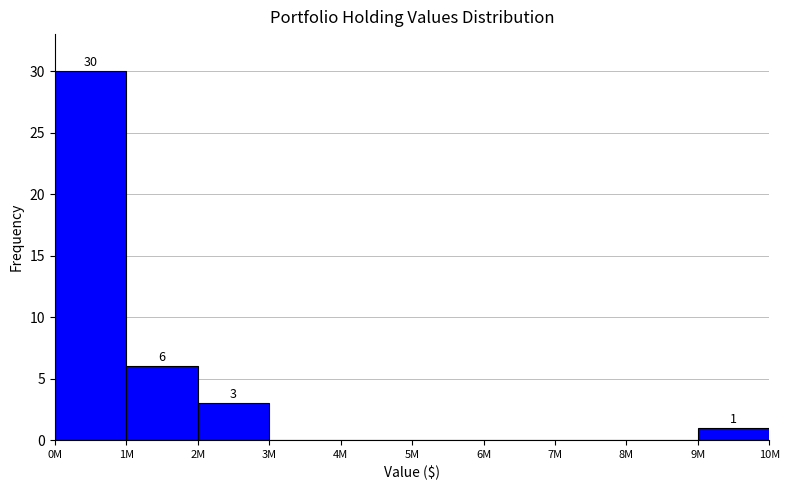

Reading left to right, transcribe all the data shown in this chart.

0M=30	1M=6	2M=3	3M=0	4M=0	5M=0	6M=0	7M=0	8M=0	9M=1